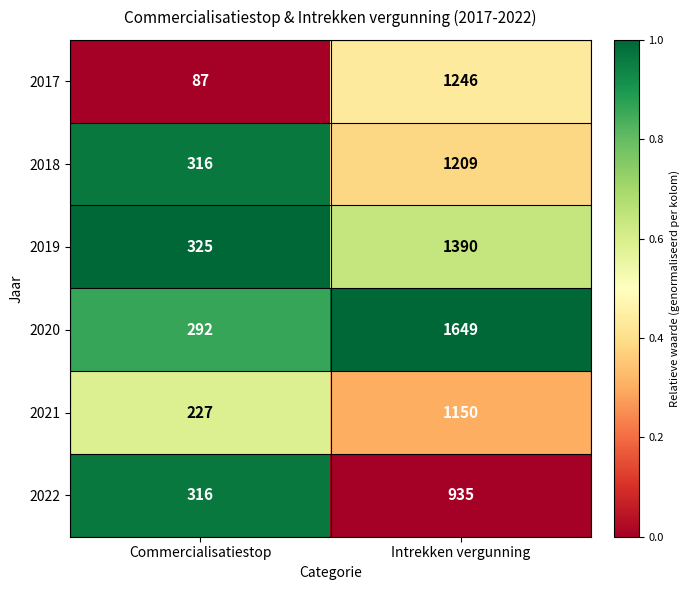

Rank the series at Intrekken vergunning from highest to lowest value.

2020, 2019, 2017, 2018, 2021, 2022